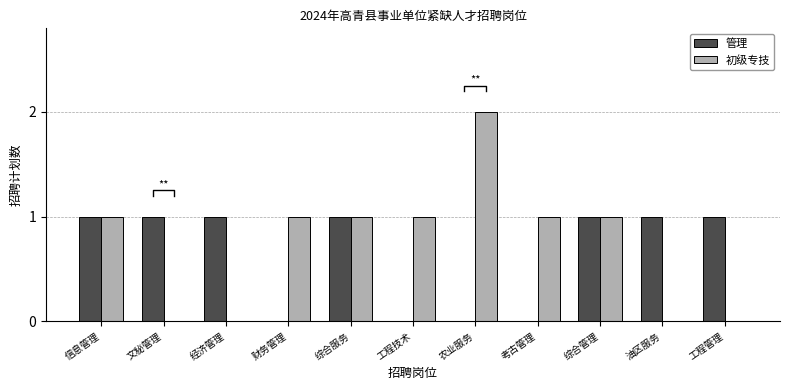

Rank the categories by 管理 value from highest to lowest.

信息管理, 文秘管理, 经济管理, 综合服务, 综合管理, 油区服务, 工程管理, 财务管理, 工程技术, 农业服务, 考古管理